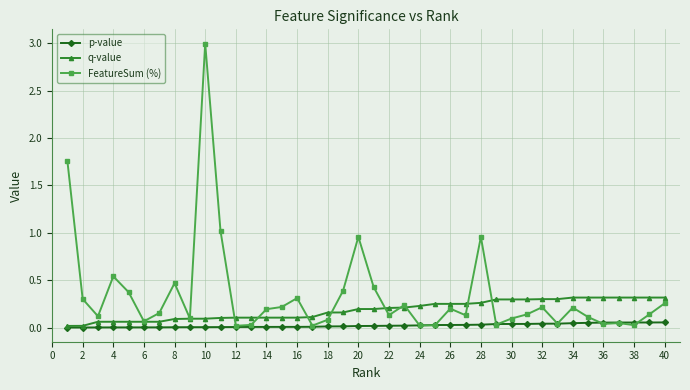

Which series has the largest total across all categories?

FeatureSum (%)